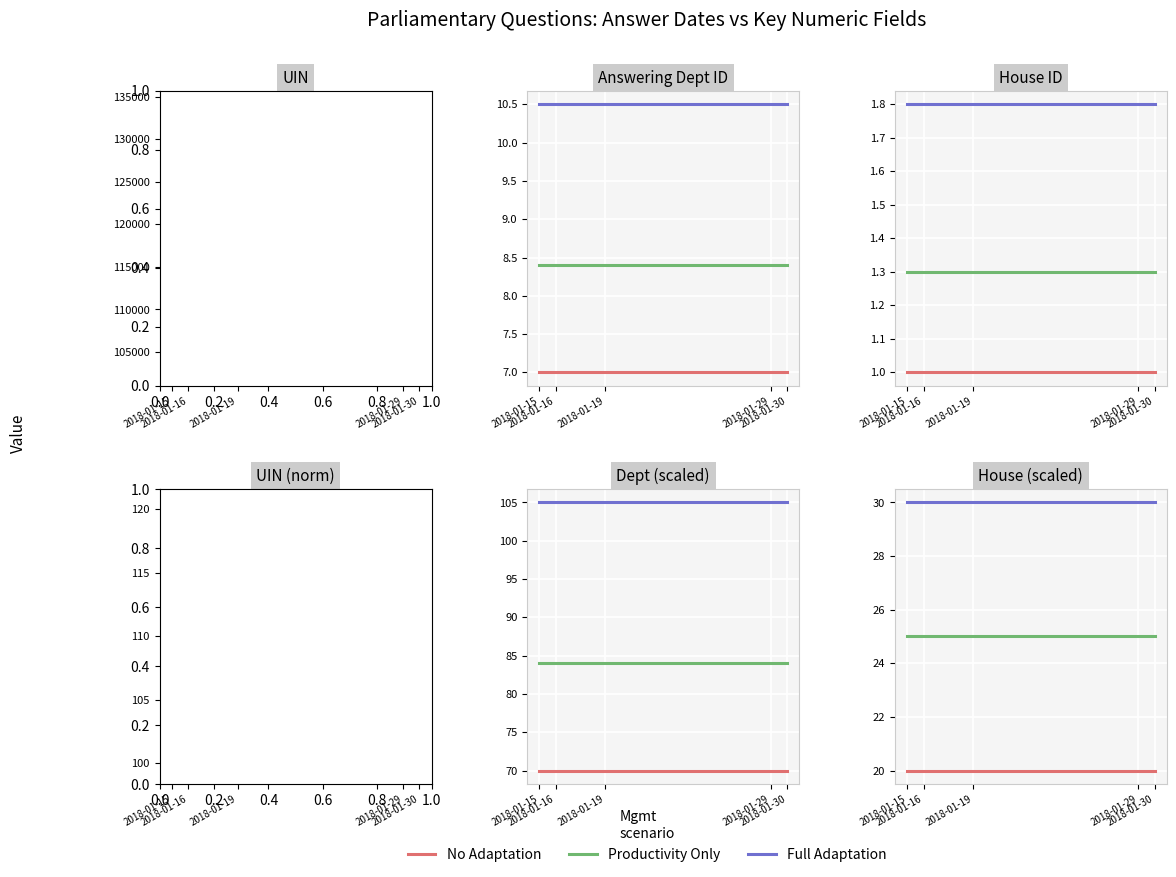

What is the difference between the highest and lowest values at 2018-01-15?

120827